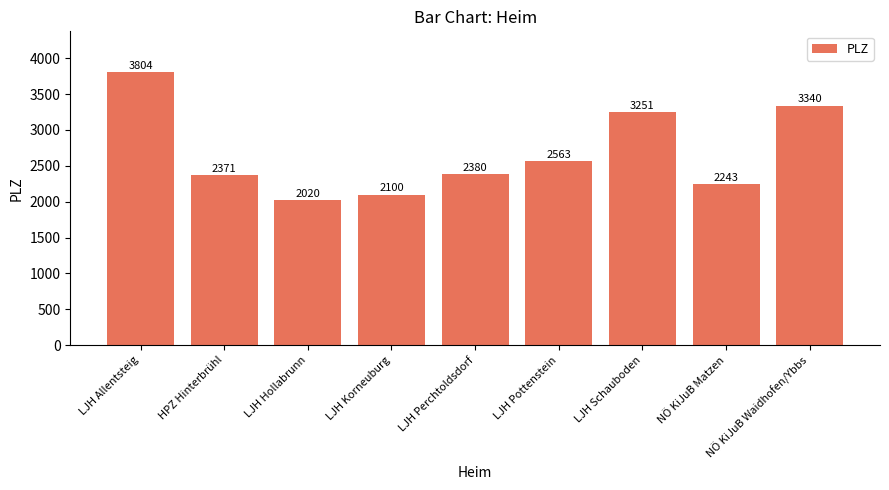

Reading left to right, extract all data points from this chart.

3804	2371	2020	2100	2380	2563	3251	2243	3340